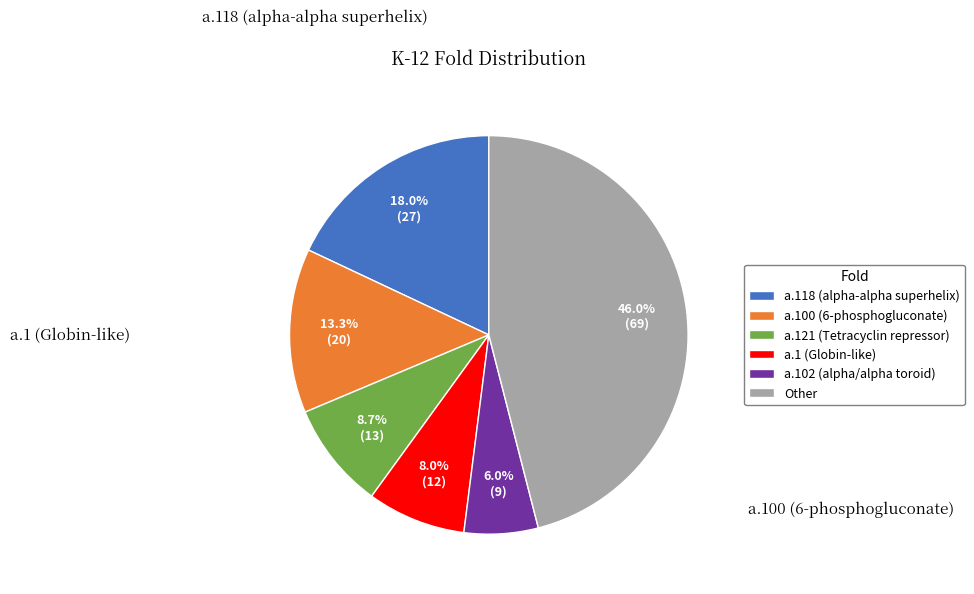

Which slice is the largest?

Other